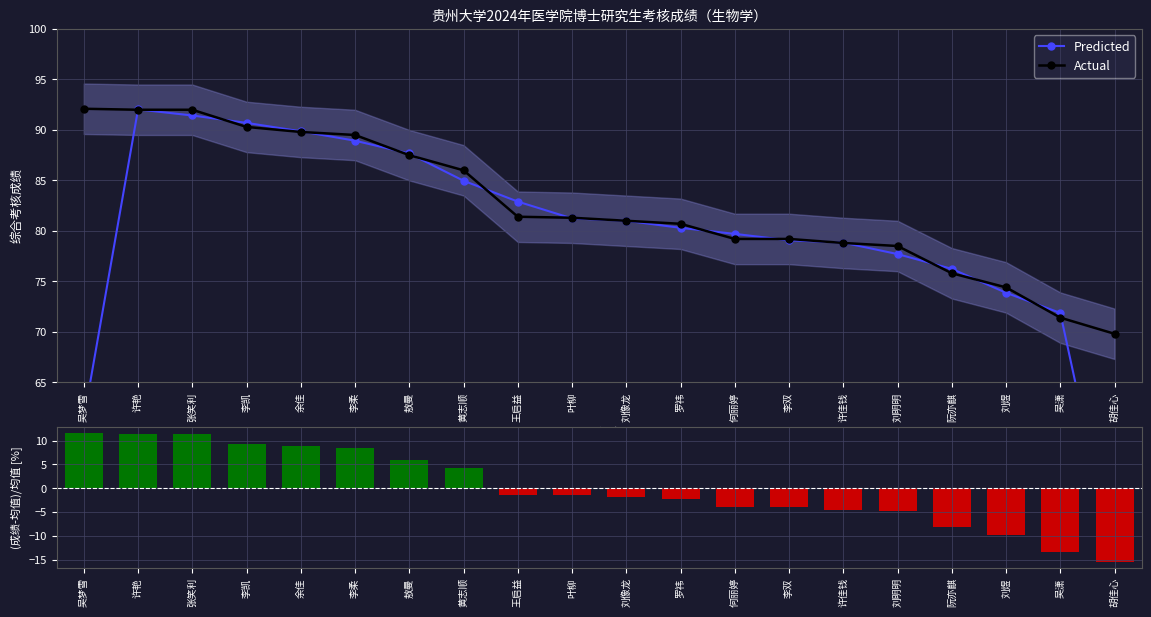

What is the spread (max minus min) of values at 王启益?

84.3